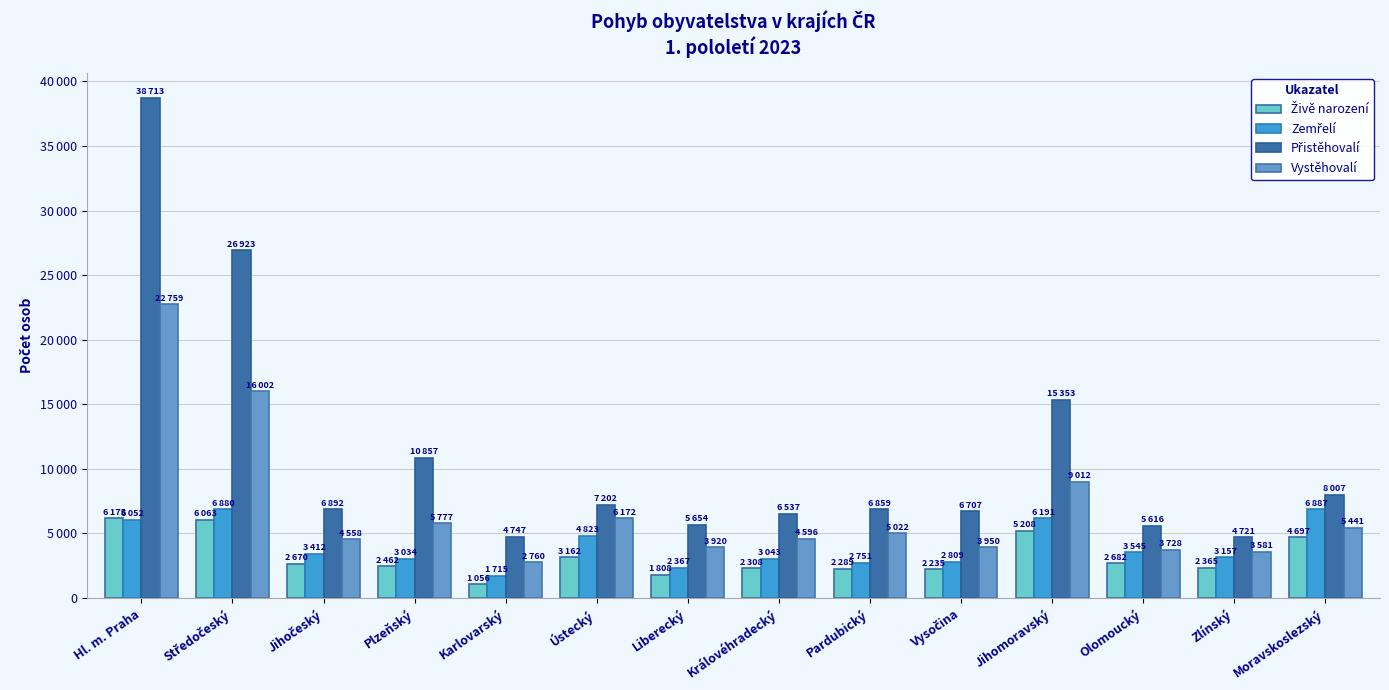

At Hl. m. Praha, list the series in order from largest to smallest.

Přistěhovalí, Vystěhovalí, Živě narození, Zemřelí